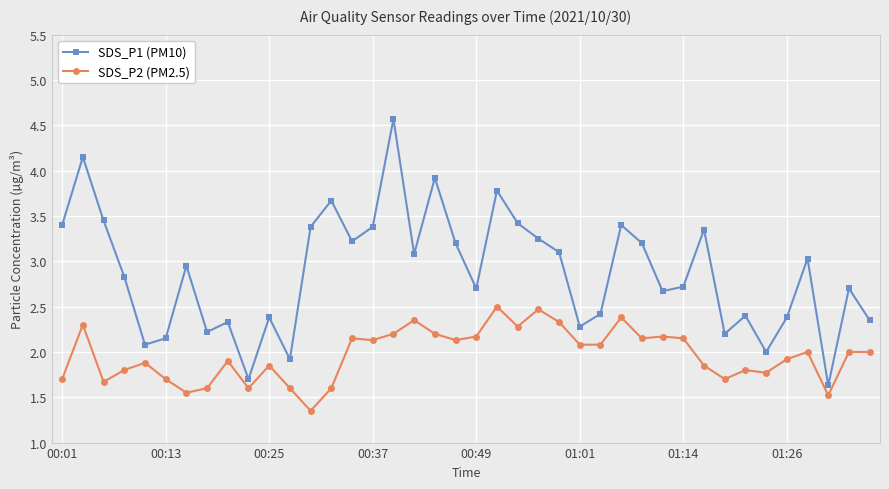

How many categories are shown in the chart?

40